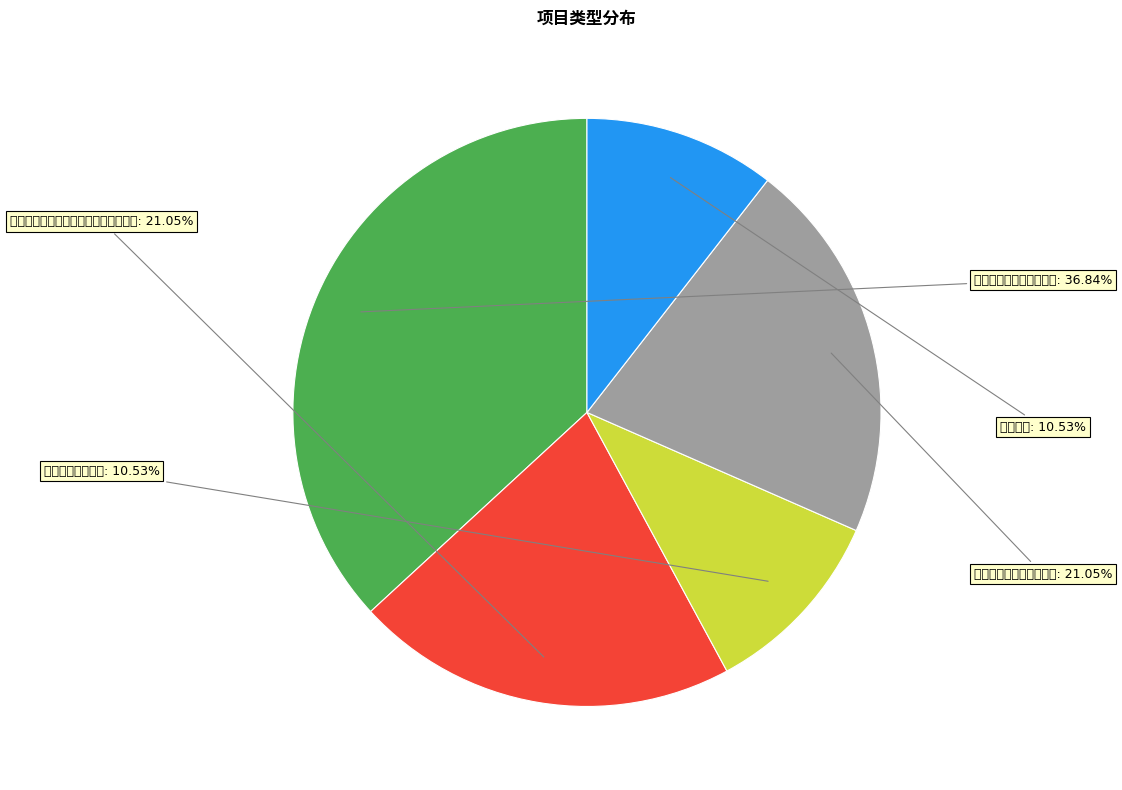

How many slices are in this pie chart?

5